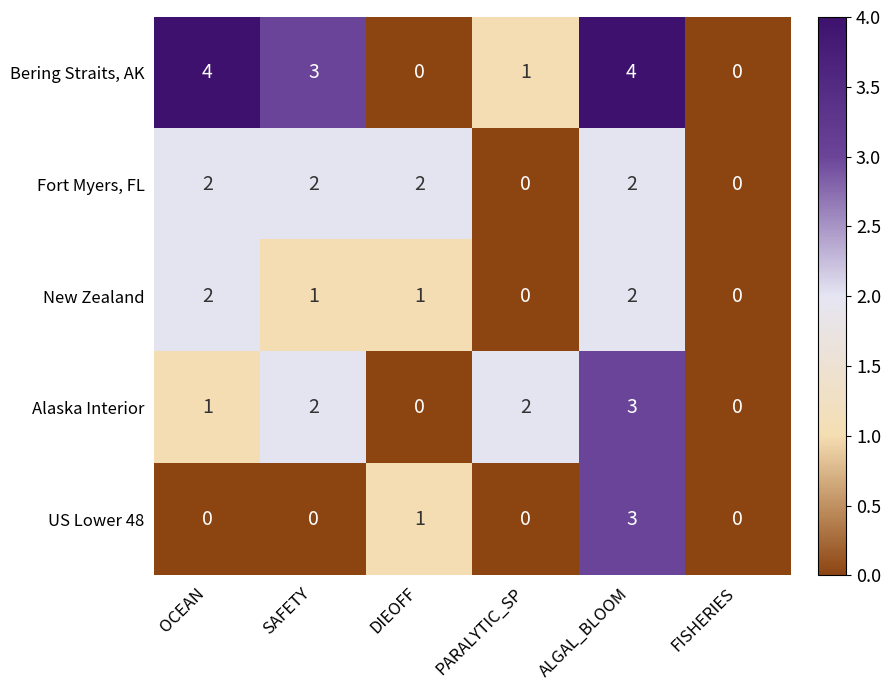

What is the difference between the maximum and minimum values in the Bering Straits, AK series?

4